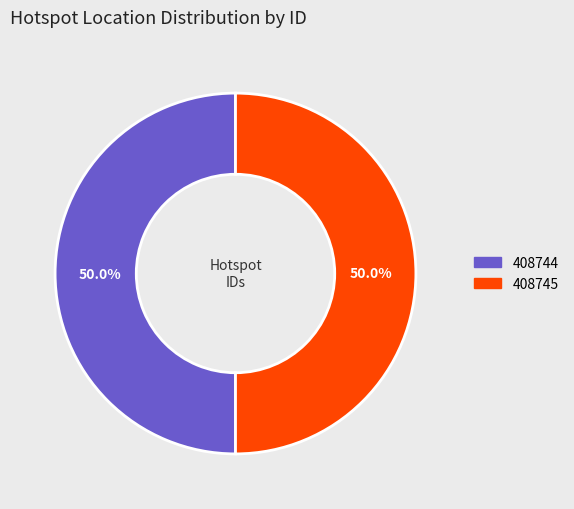

Combined, what portion of the pie is 408744 and 408745?

100.0%